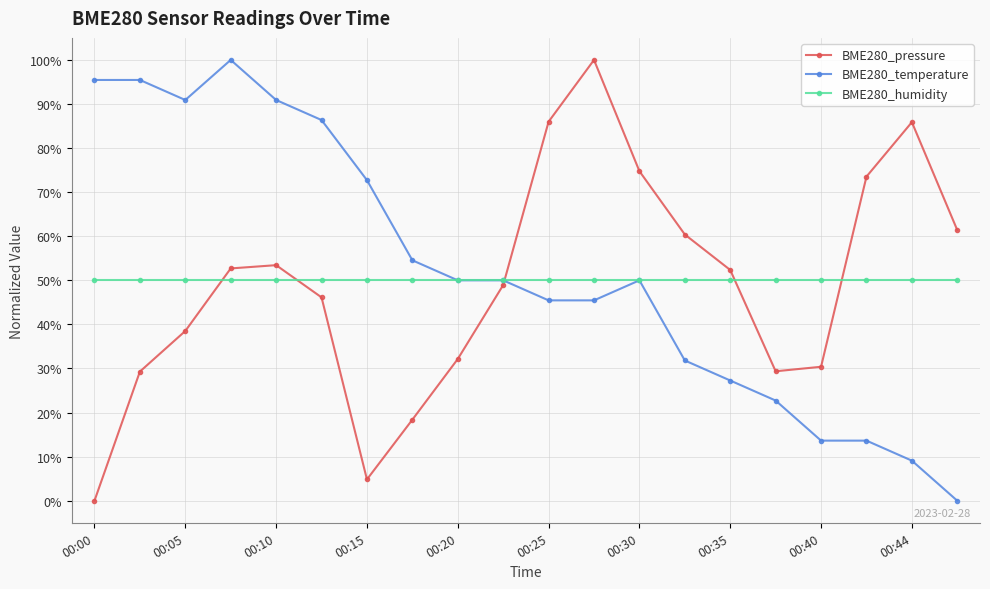

In BME280_pressure, how many points are lower than both neighbors (excluding endpoints)?

2